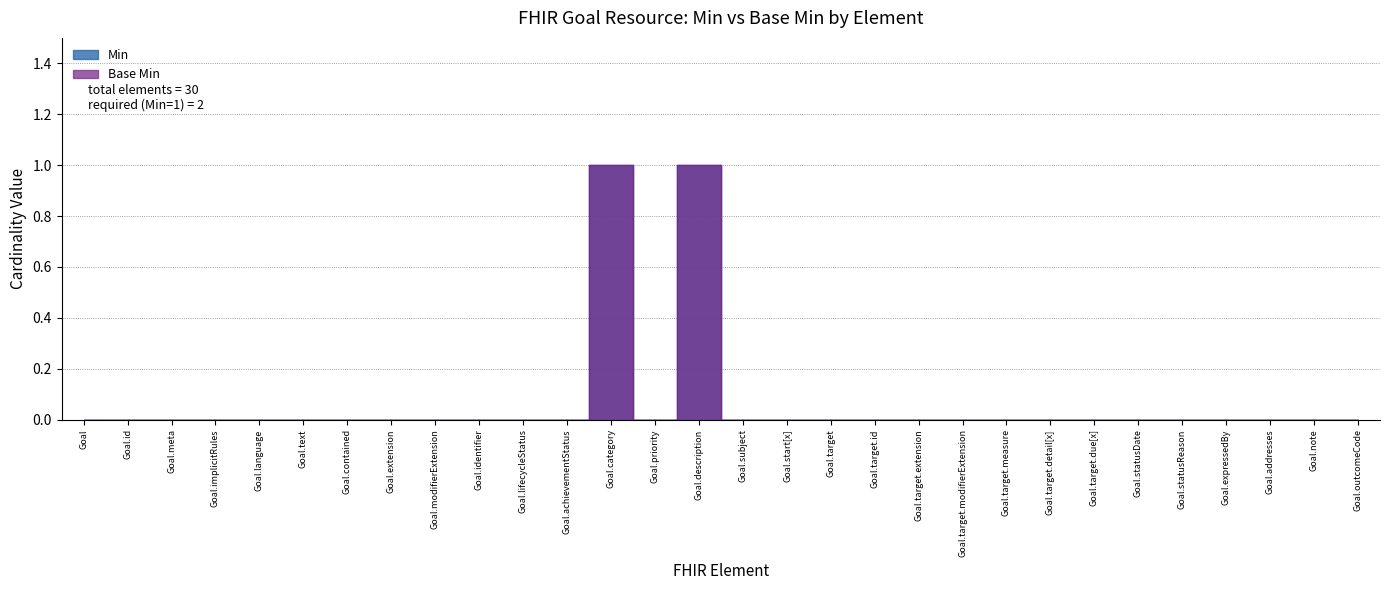

Rank the categories by Base Min value from highest to lowest.

Goal.category, Goal.description, Goal, Goal.id, Goal.meta, Goal.implicitRules, Goal.language, Goal.text, Goal.contained, Goal.extension, Goal.modifierExtension, Goal.identifier, Goal.lifecycleStatus, Goal.achievementStatus, Goal.priority, Goal.subject, Goal.start[x], Goal.target, Goal.target.id, Goal.target.extension, Goal.target.modifierExtension, Goal.target.measure, Goal.target.detail[x], Goal.target.due[x], Goal.statusDate, Goal.statusReason, Goal.expressedBy, Goal.addresses, Goal.note, Goal.outcomeCode